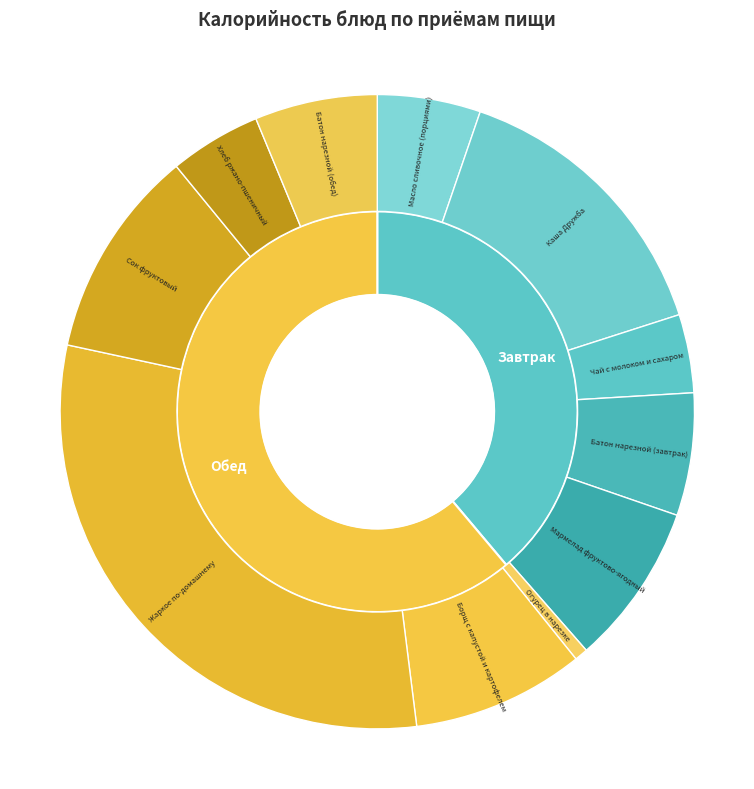

Is there a majority slice in this chart?

No